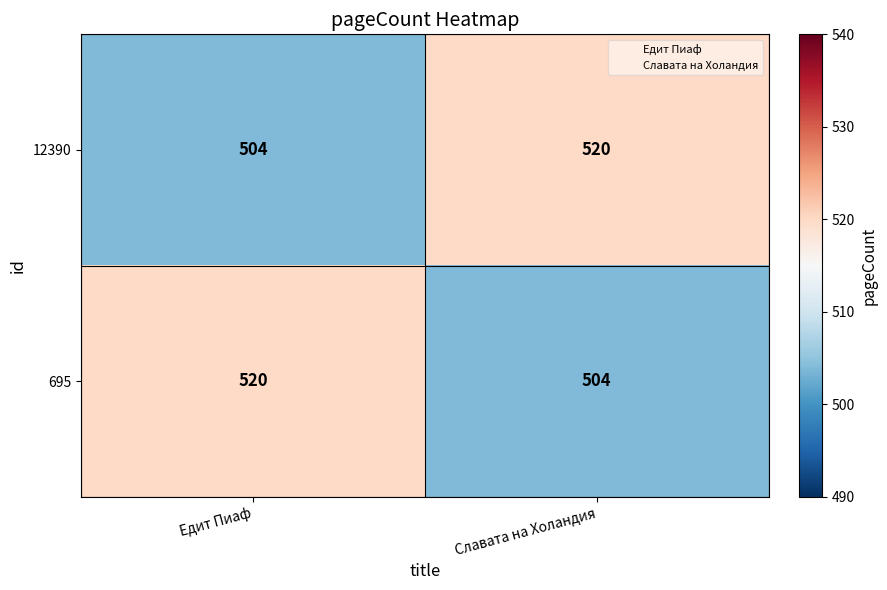

List the labels in order of 695 value, smallest first.

Славата на Холандия, Едит Пиаф